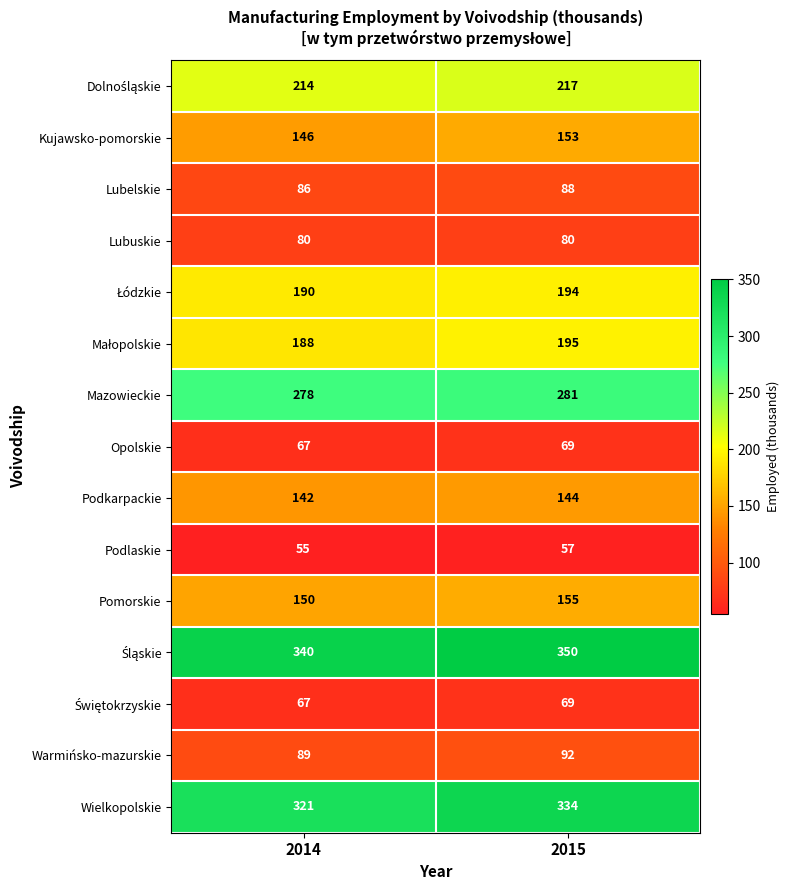

Which series changed the most between 2014 and 2015?

Wielkopolskie